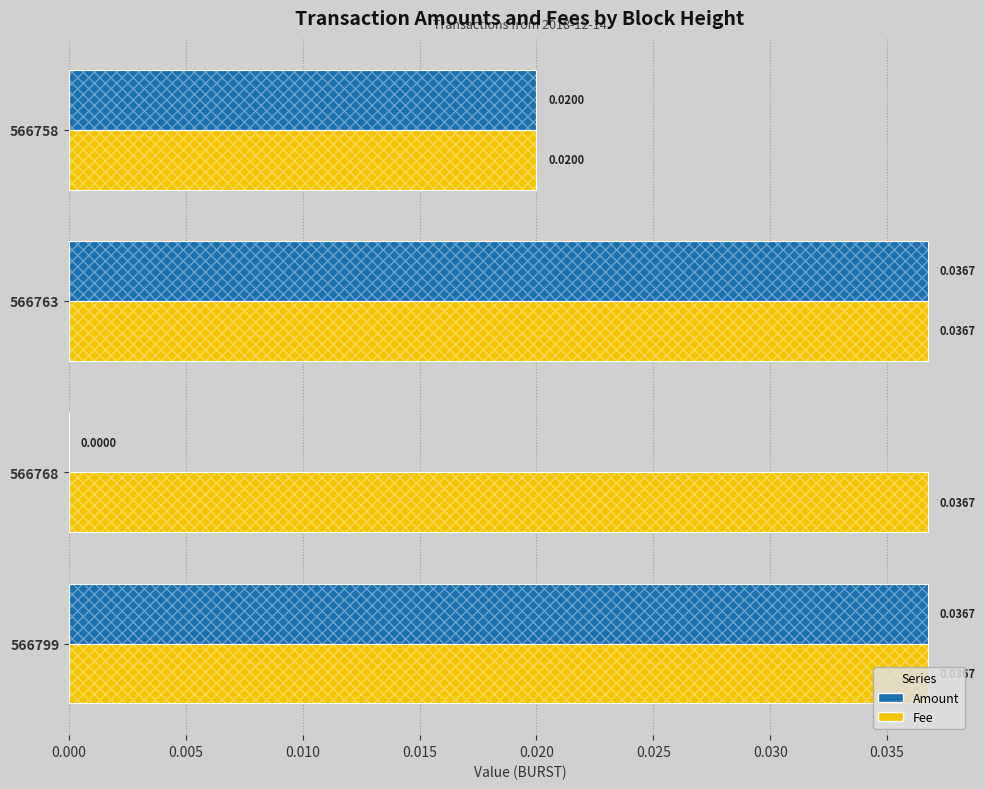

Rank the series by their average value, from highest to lowest.

Fee, Amount